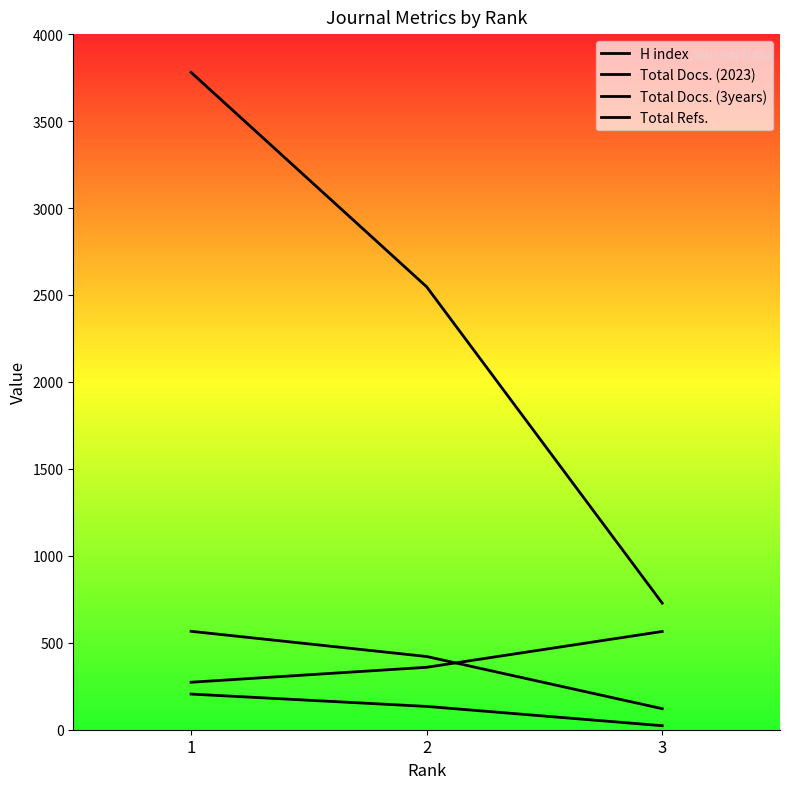

What is the difference between the maximum and minimum values in the H index series?

292